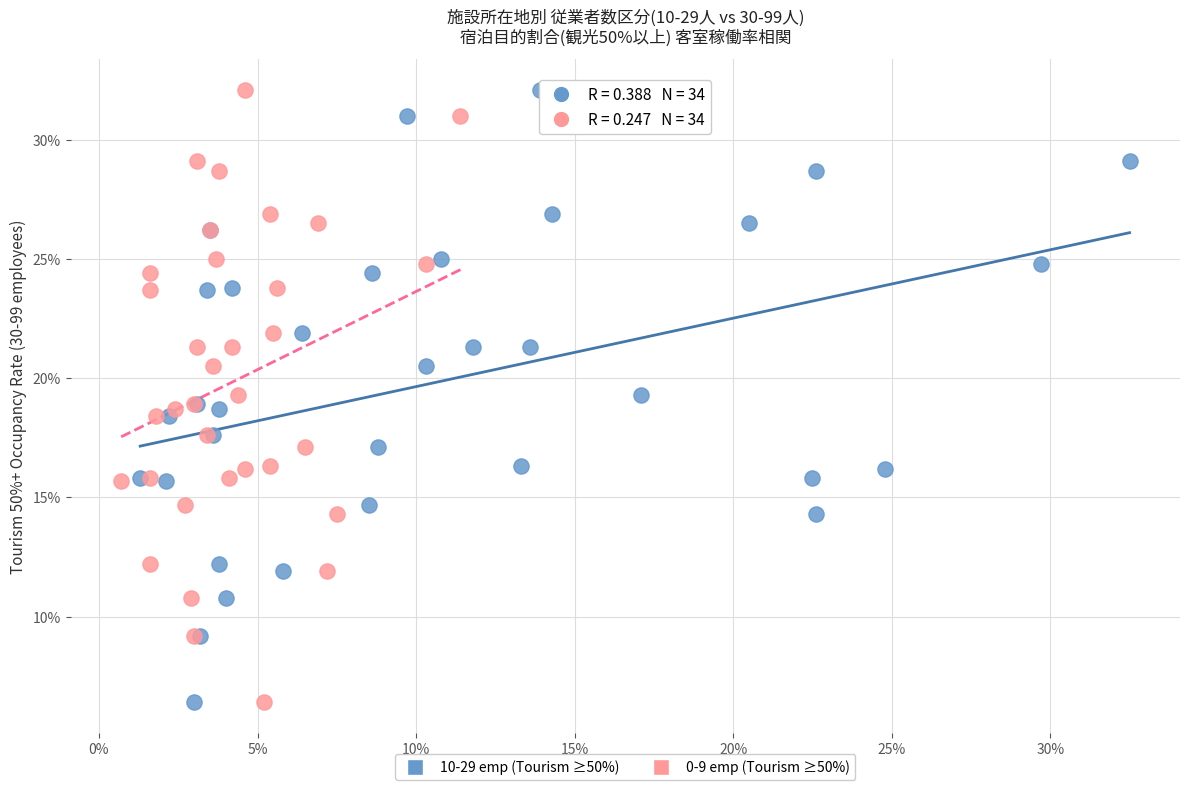

What are all the series names shown in the legend?

10-29 emp (Tourism ≥50%), 0-9 emp (Tourism ≥50%)